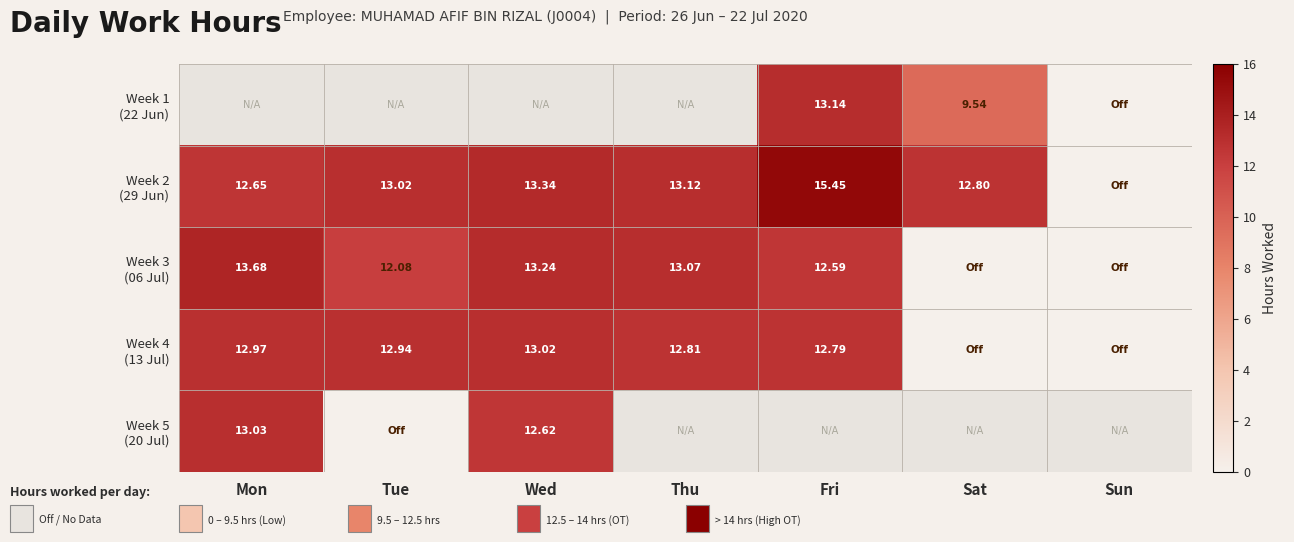

Rank the categories by Week 5 (20 Jul) value from highest to lowest.

Mon, Wed, Thu, Fri, Sat, Sun, Tue